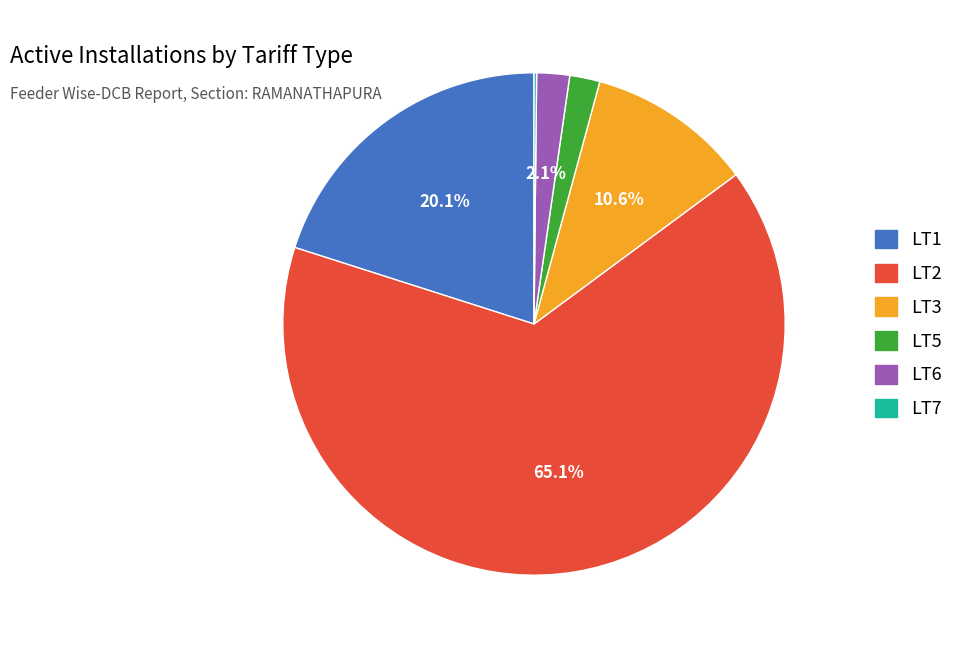

Do LT5 and LT3 together represent more than half of the pie?

No